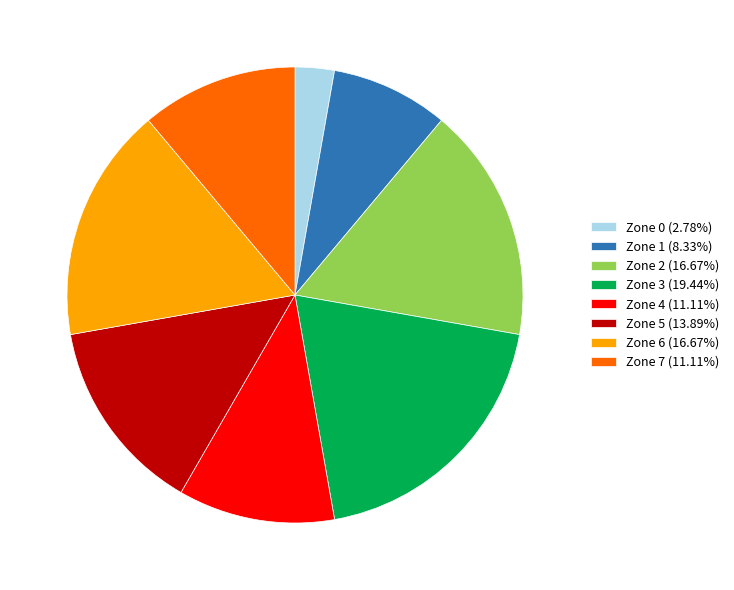

The Zone 2 slice represents 29% of the pie. True or false?

False